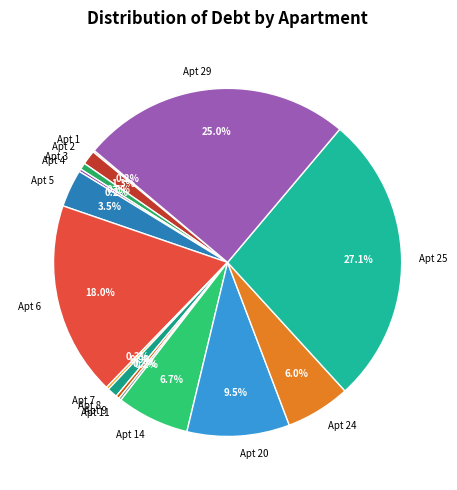

Does any single category account for the majority?

No